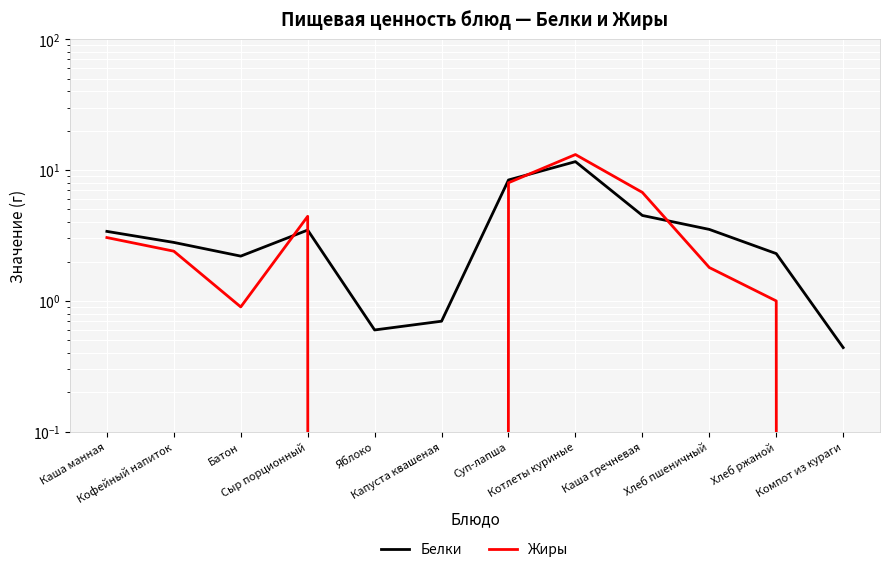

What is the label of the 12th point from the left?

Компот из кураги